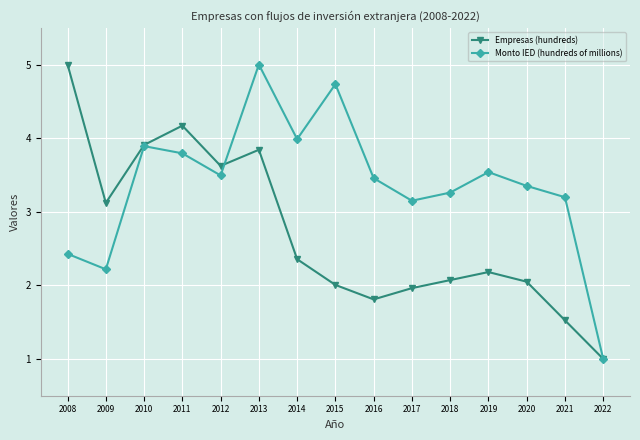

At which label does Empresas (hundreds) reach its peak?

2008